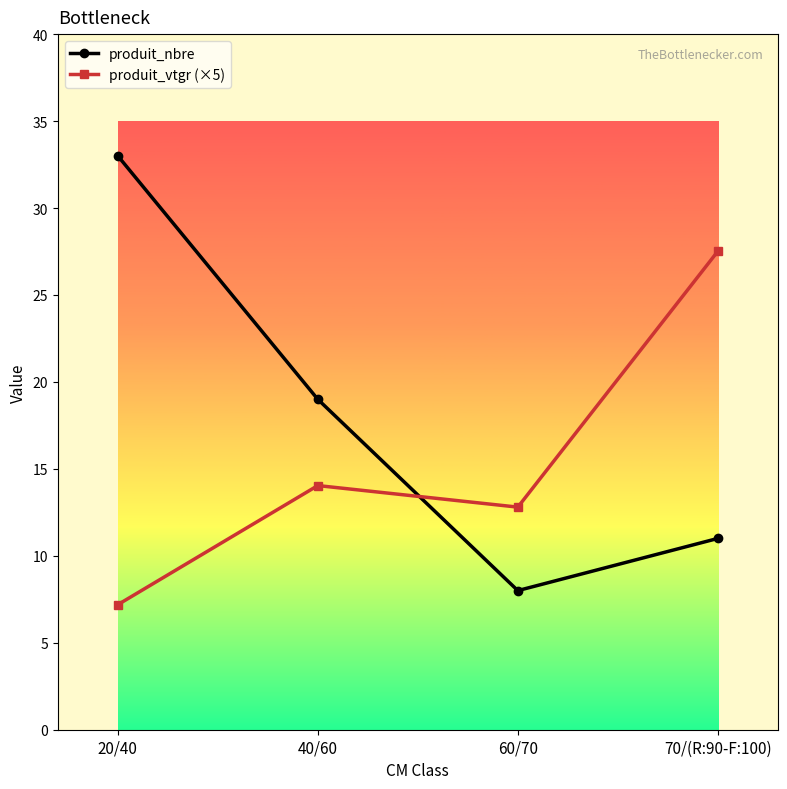

What is the label of the 2nd point from the left?

40/60